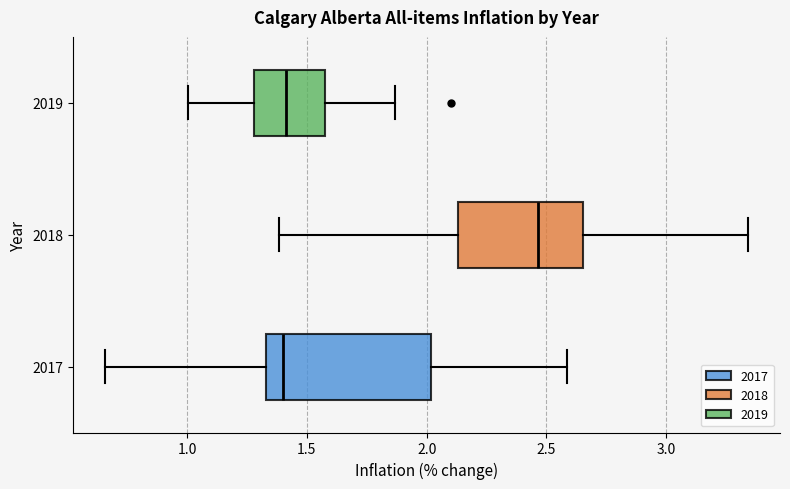

Which box has the furthest to the right median line?

2018